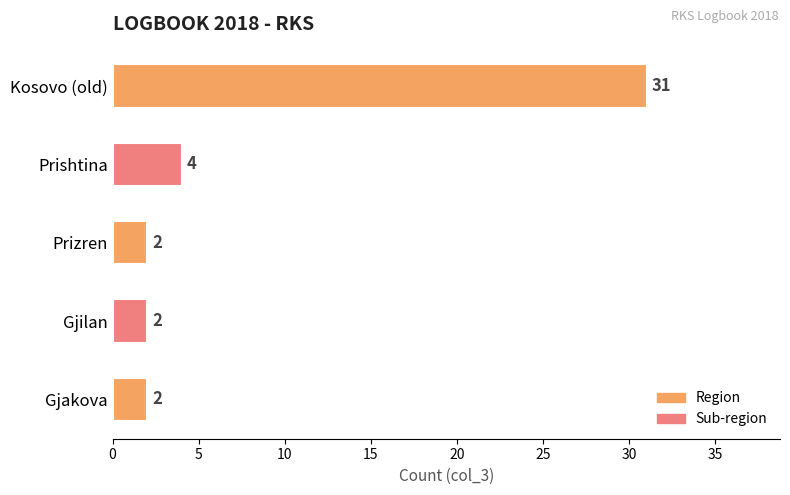

Between Prizren and Prishtina, which is larger?

Prishtina